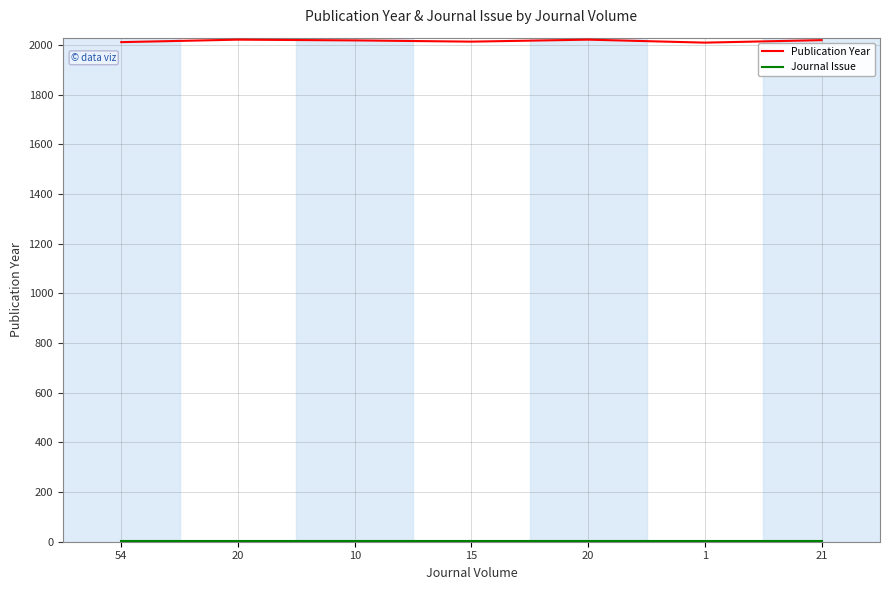

True or false: Journal Issue and Publication Year intersect in this chart.

False